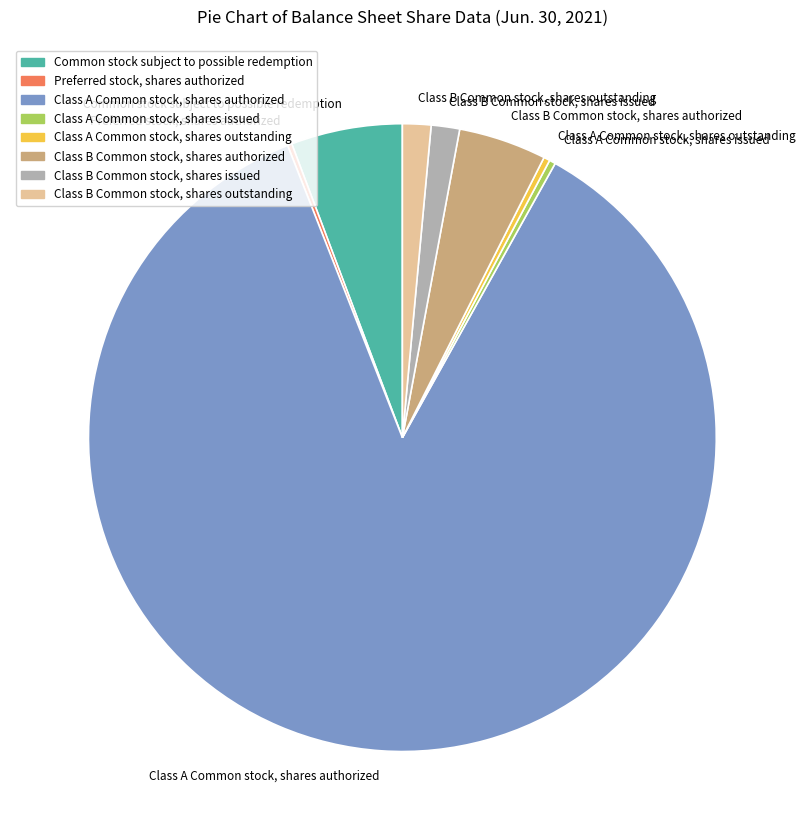

Approximately how many times larger is the value at Class A Common stock, shares authorized compared to Class B Common stock, shares issued?

58.7